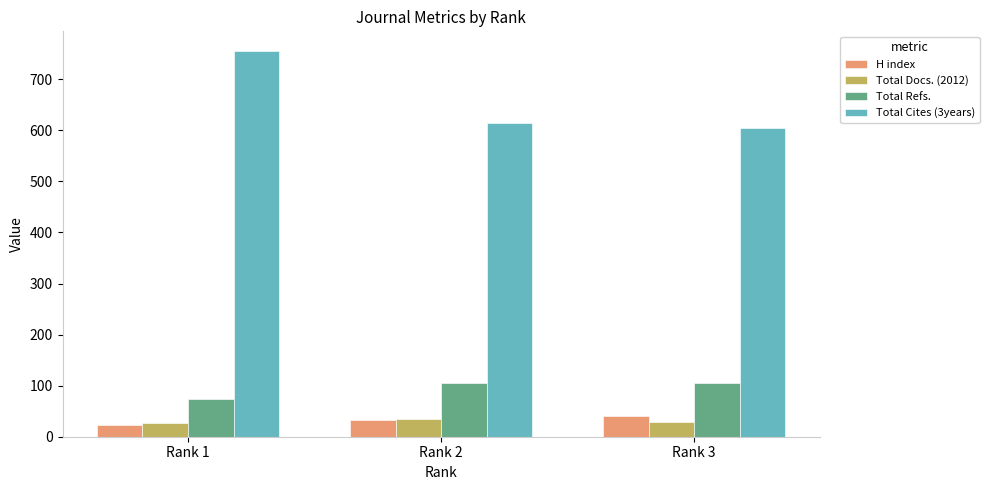

What is the value of the H index bar at the 2nd from the left?

33